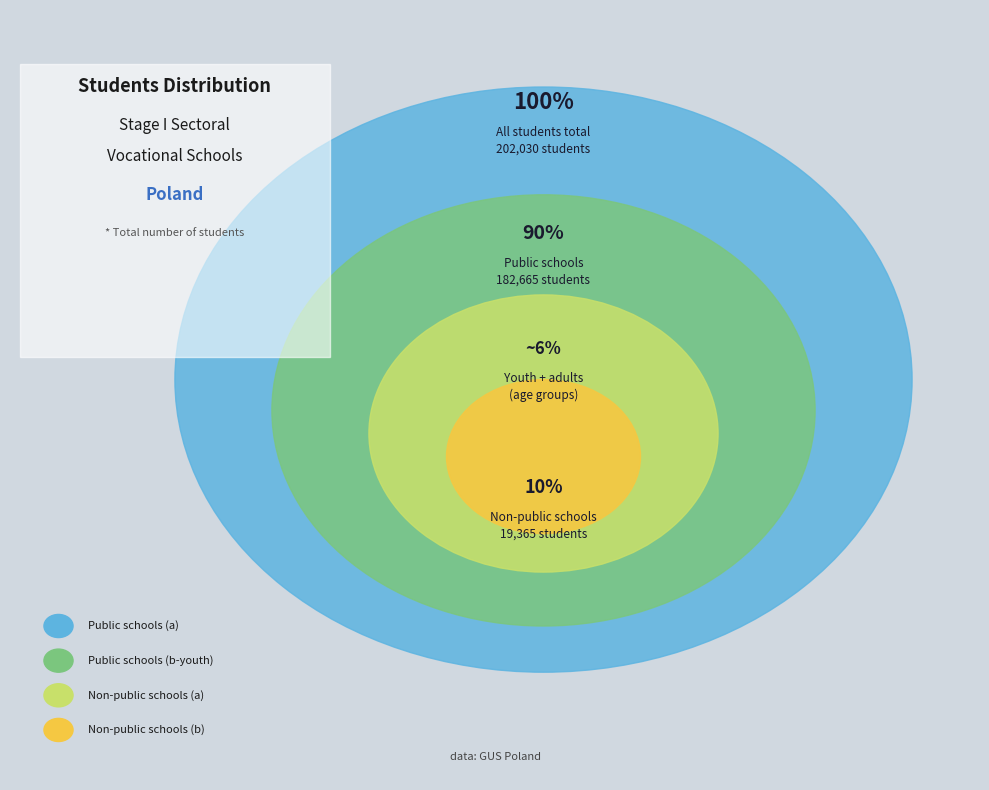

Is there a majority slice in this chart?

Yes